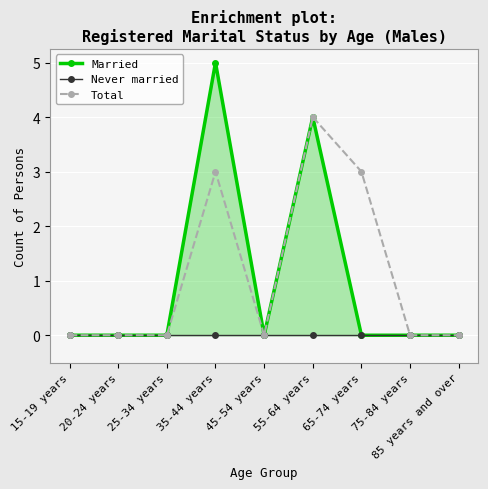

True or false: Total and Married cross at least once.

False